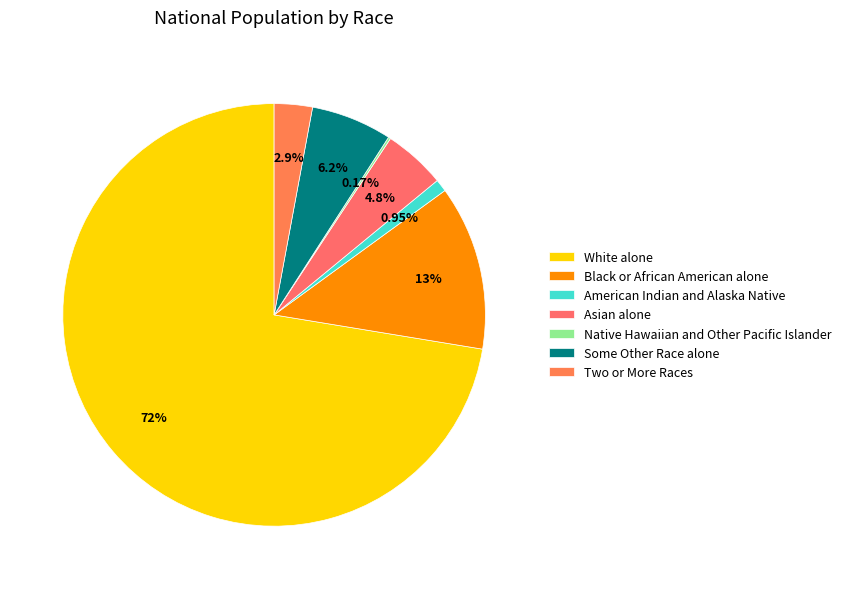

The Black or African American alone slice represents 4% of the pie. True or false?

False